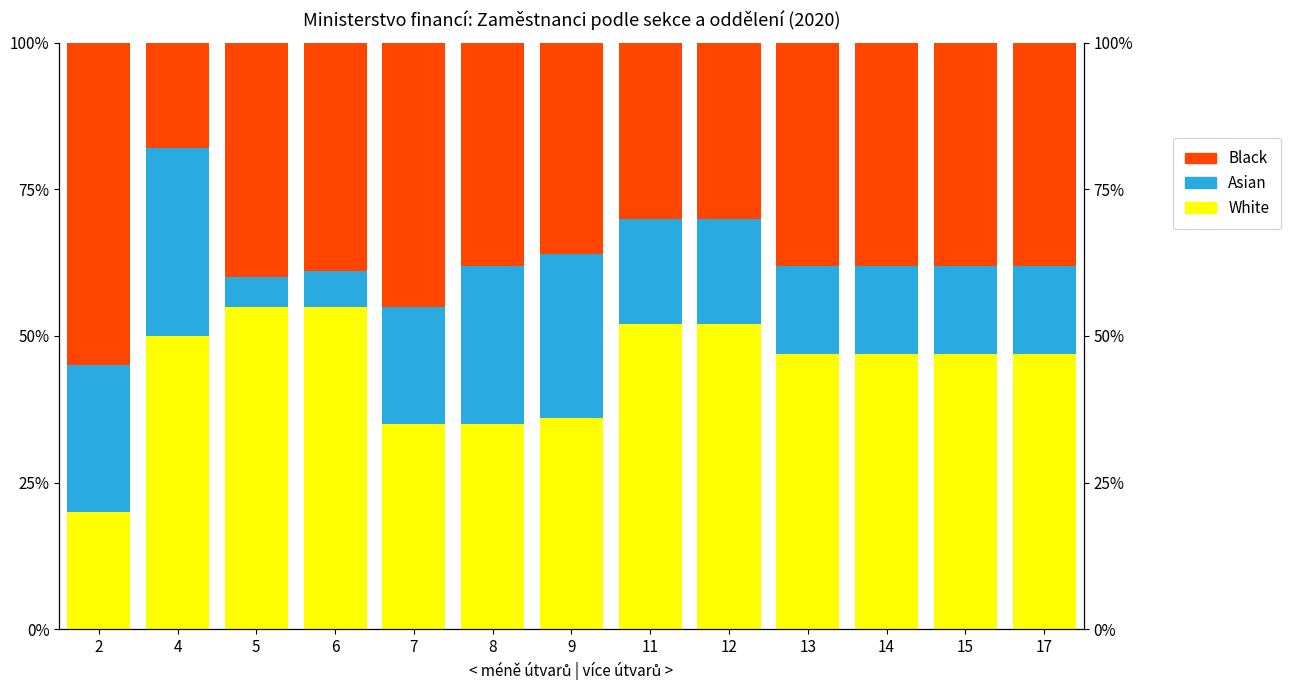

Which has a higher value, 11 or 8?

11